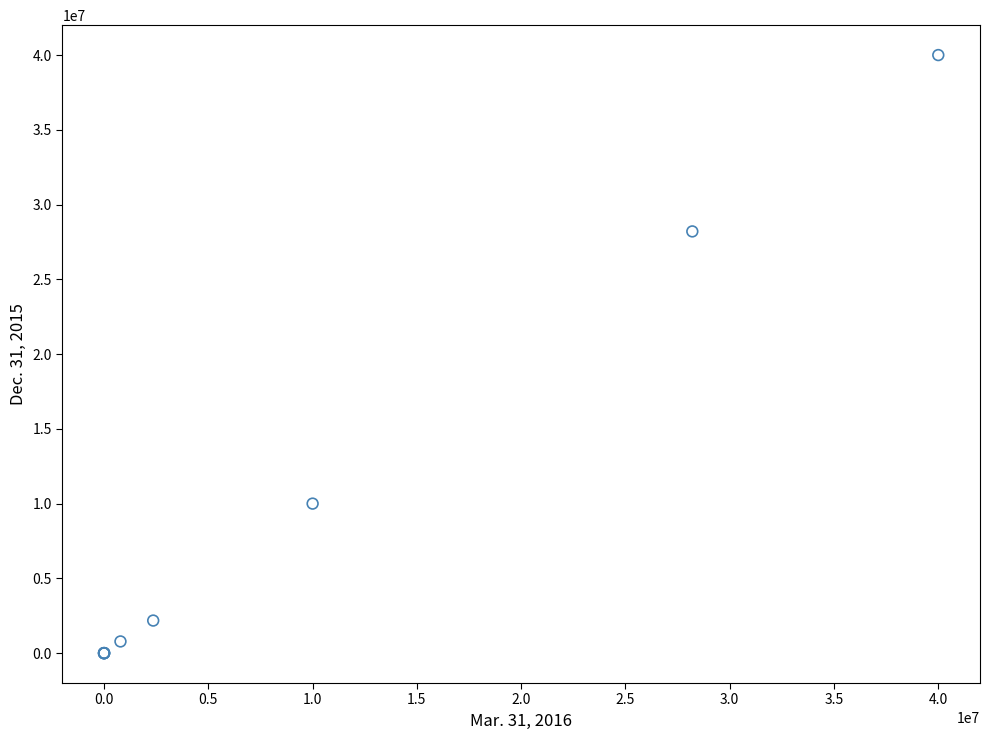

What Y value in the scatter plot is closest to 20000000?

28205674